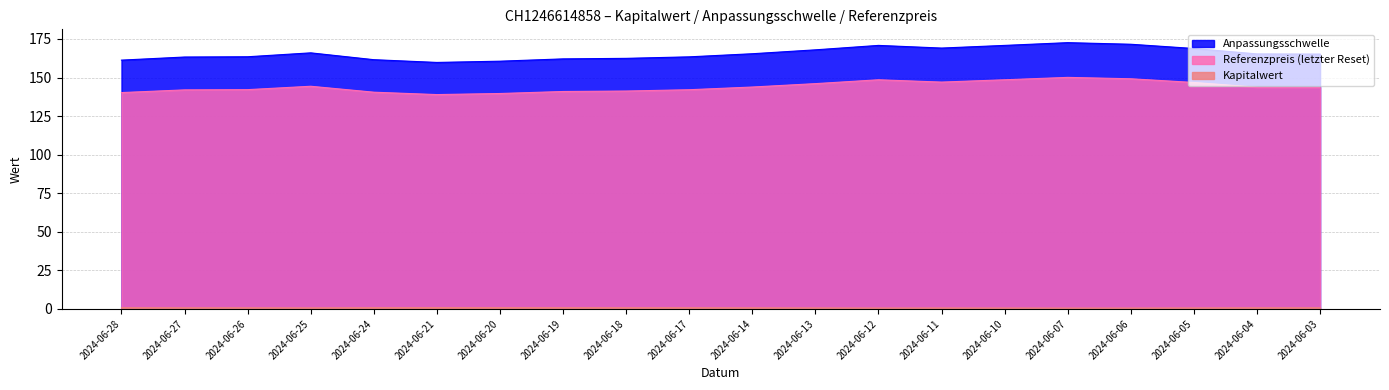

True or false: Referenzpreis and Kapitalwert cross at least once.

False